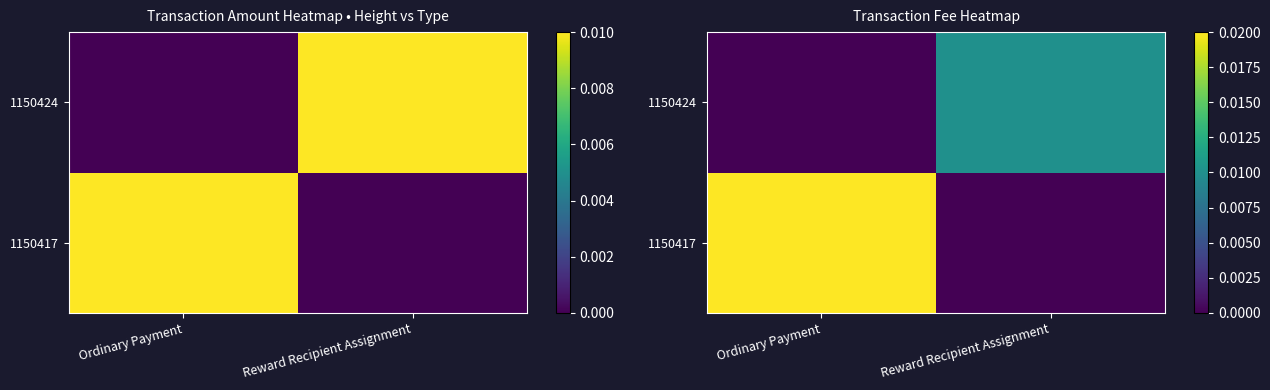

Count the number of data series in this chart.

2